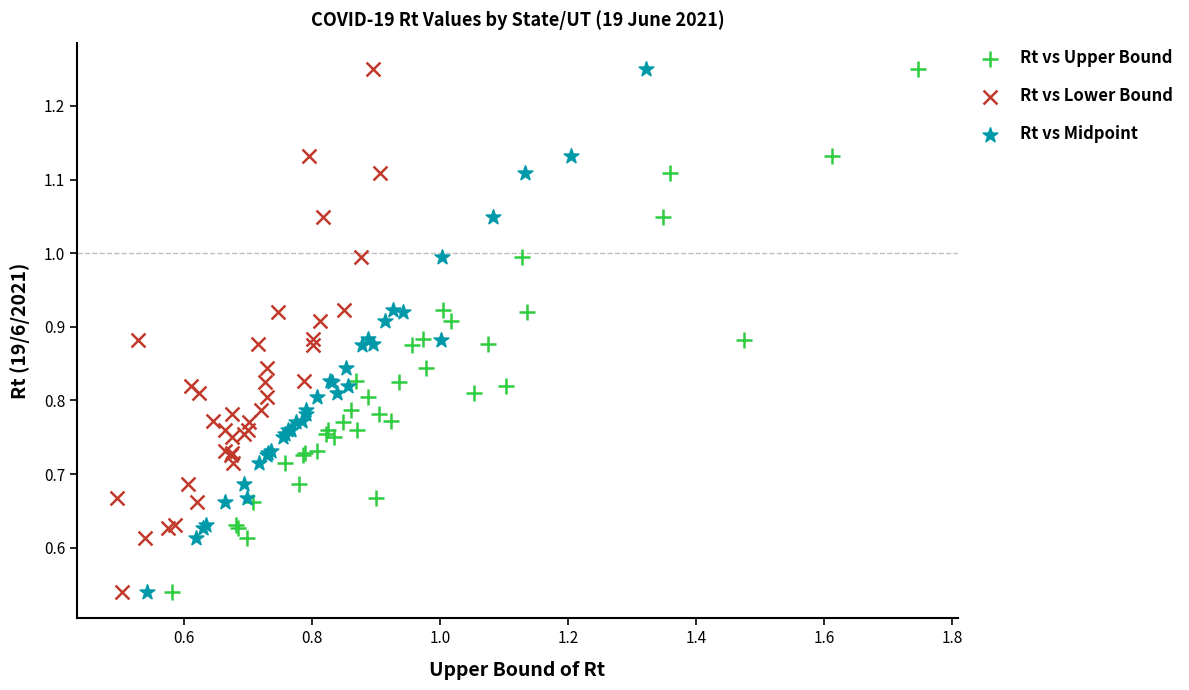

What are all the series names shown in the legend?

Rt vs Upper Bound, Rt vs Lower Bound, Rt vs Midpoint